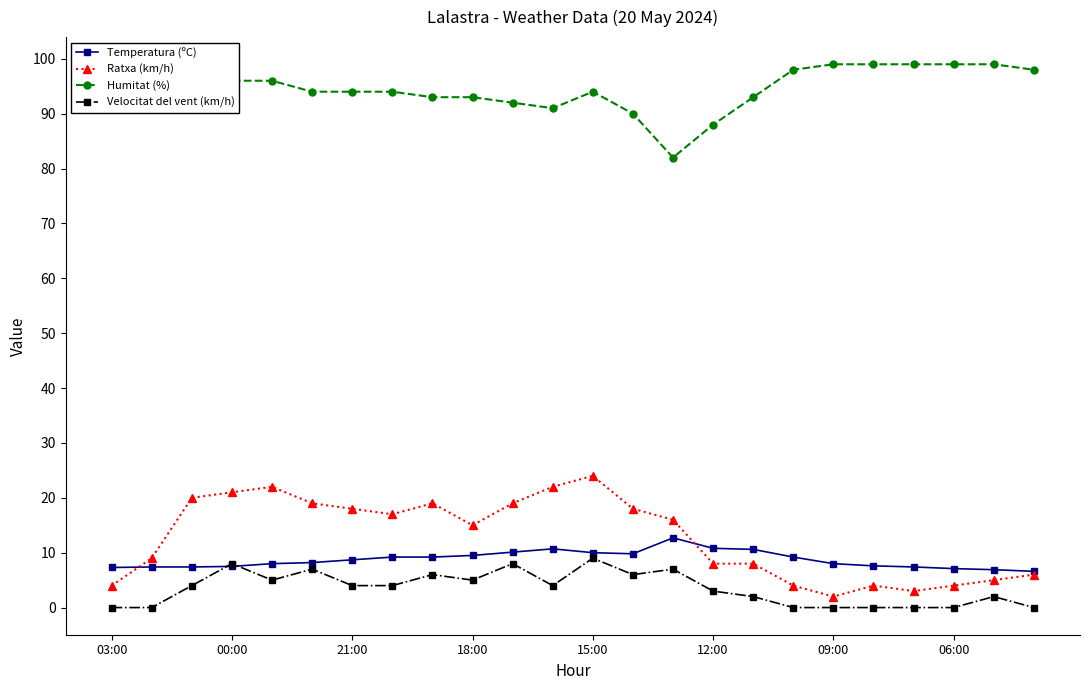

At how many categories does at least one series exceed 55?

24